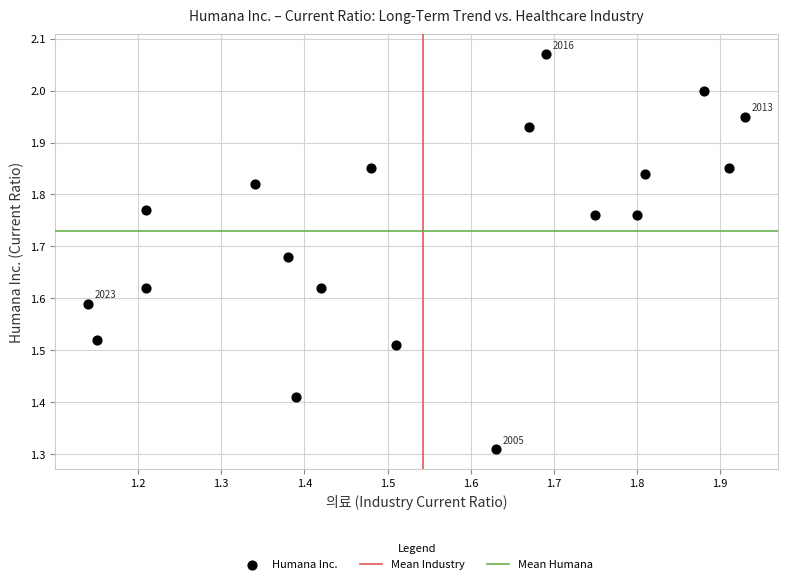

What is the range of Y values (max minus min)?

0.8